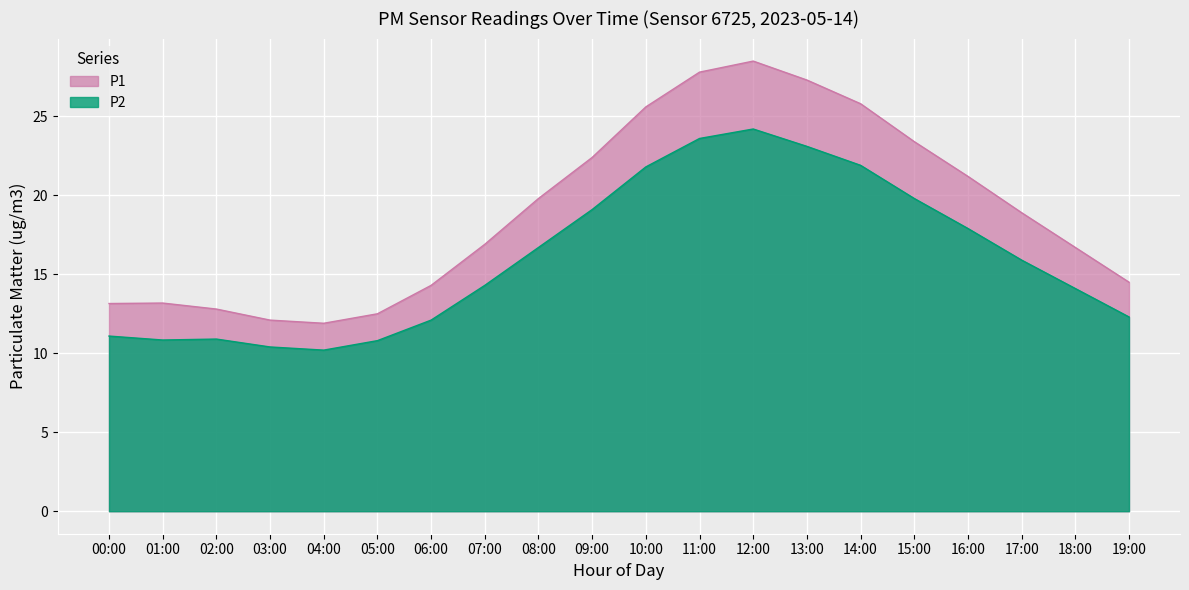

True or false: P2 and P1 intersect in this chart.

False